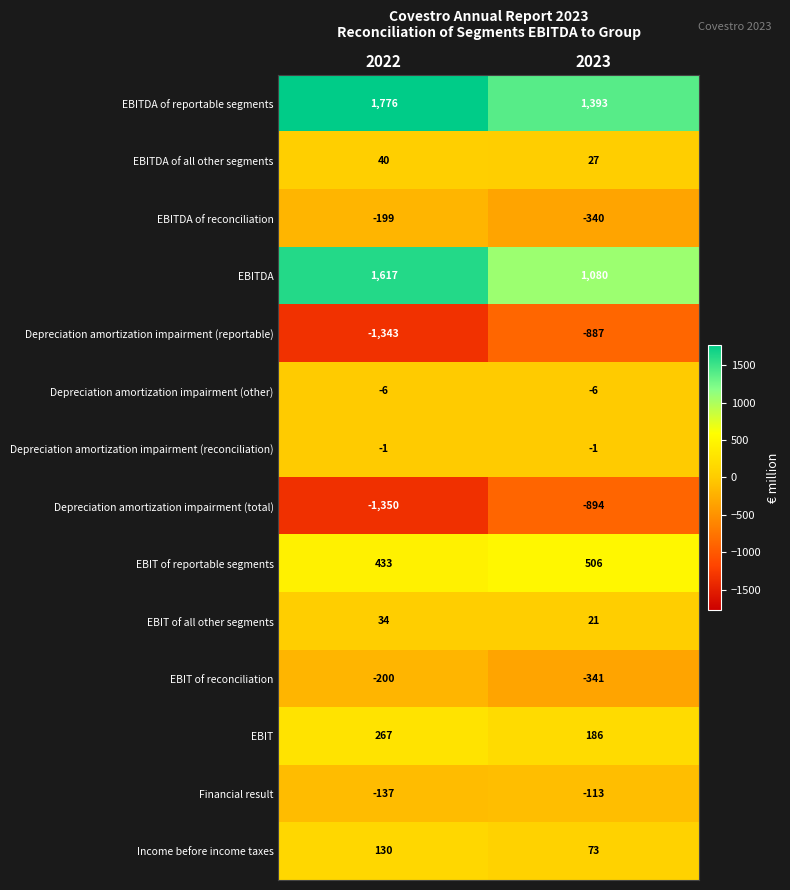

At which category is the sum across all series the highest?

2022